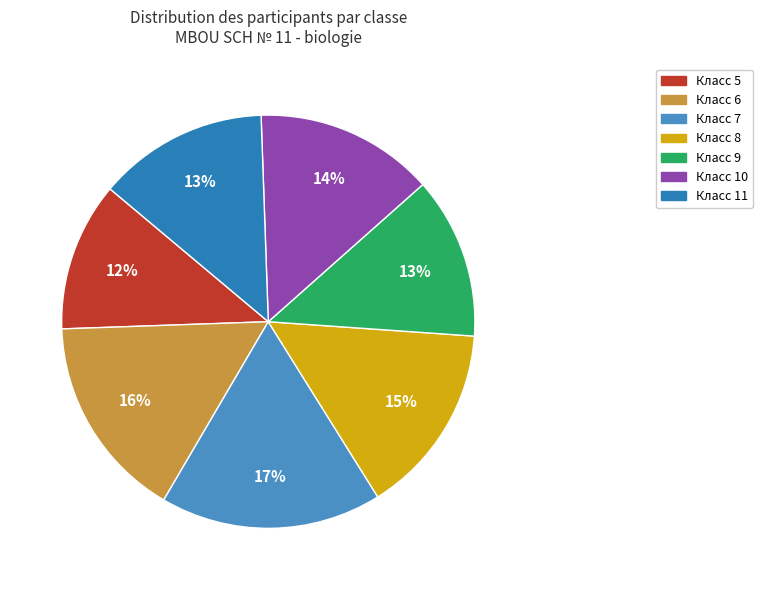

How many segments does this pie chart have?

7